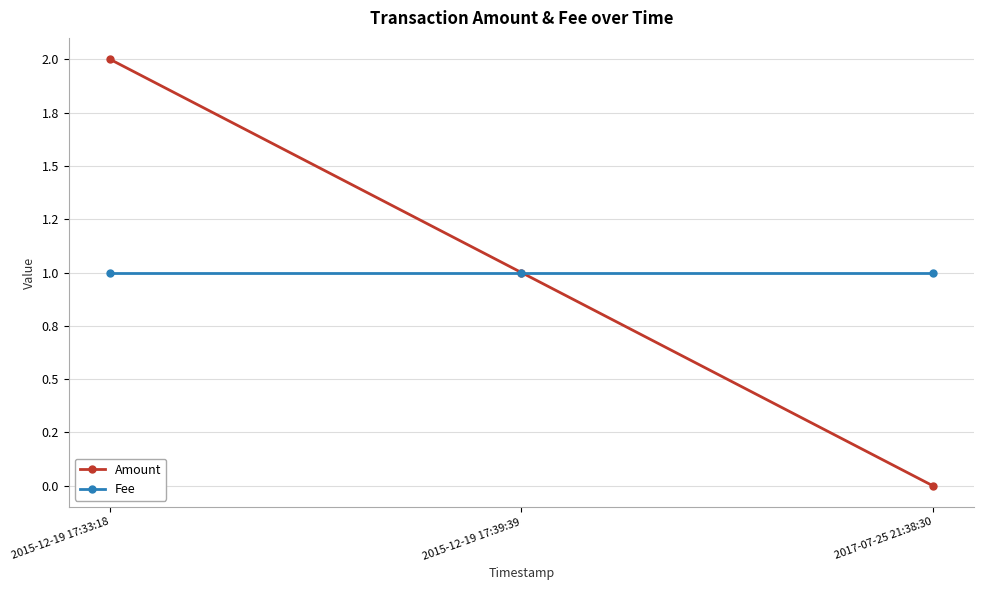

Rank the series by their maximum value, from lowest to highest.

Fee, Amount